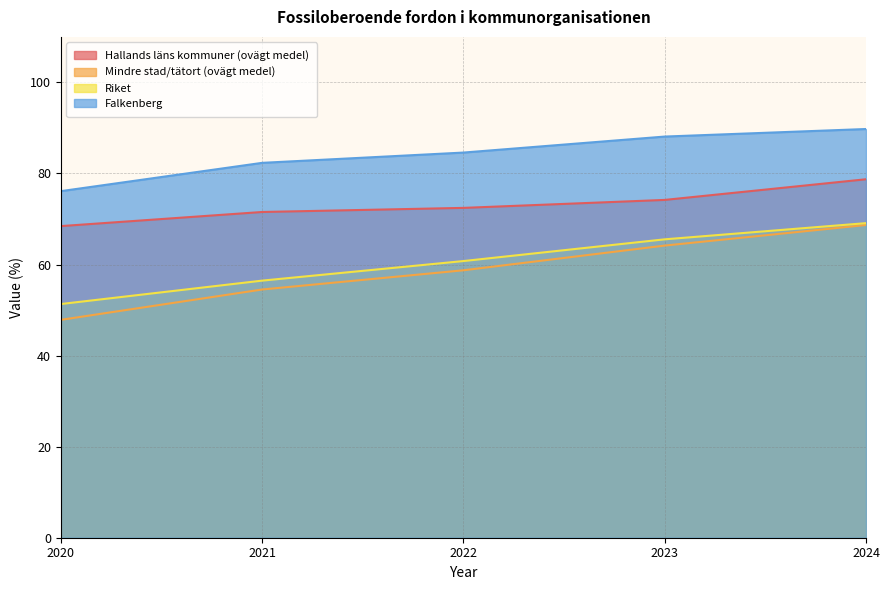

How many lines are shown in the chart?

4